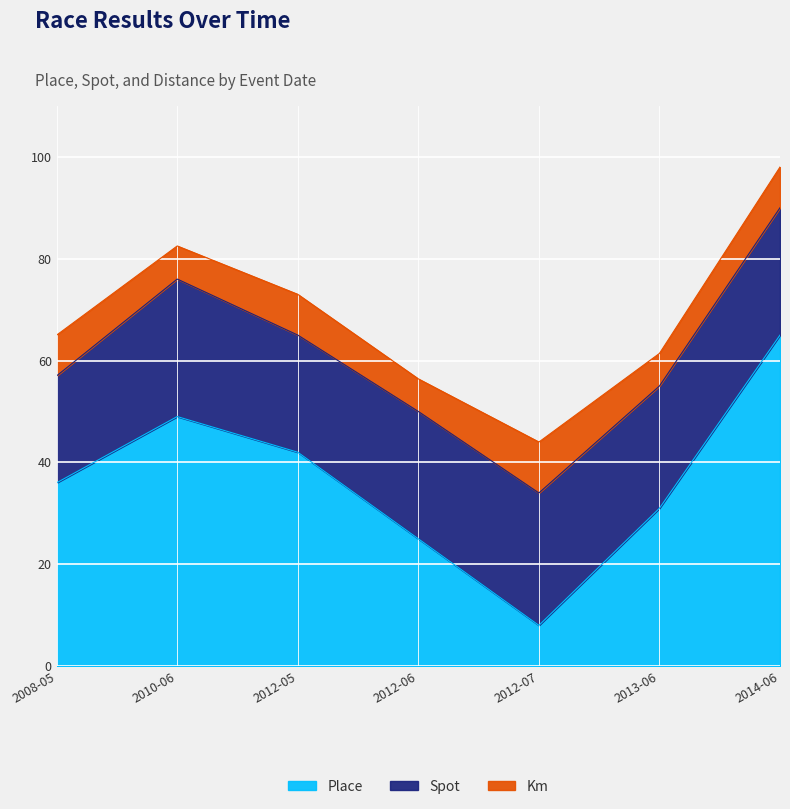

True or false: Place has a value of 17.5 at 2008-05-25.

False